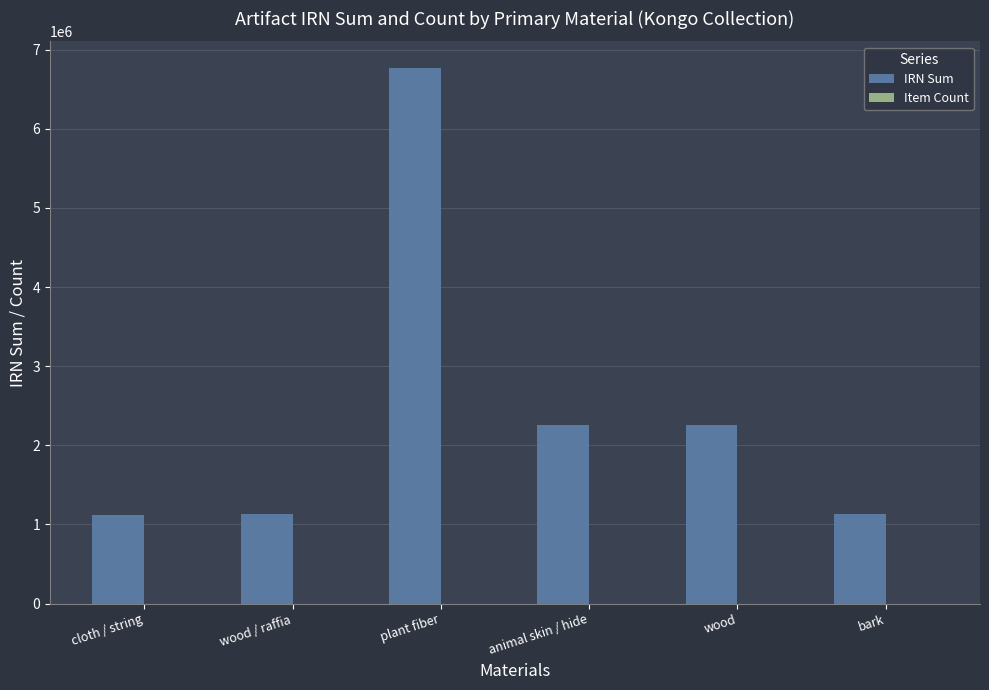

Which series changed the most between wood / raffia and plant fiber?

IRN Sum